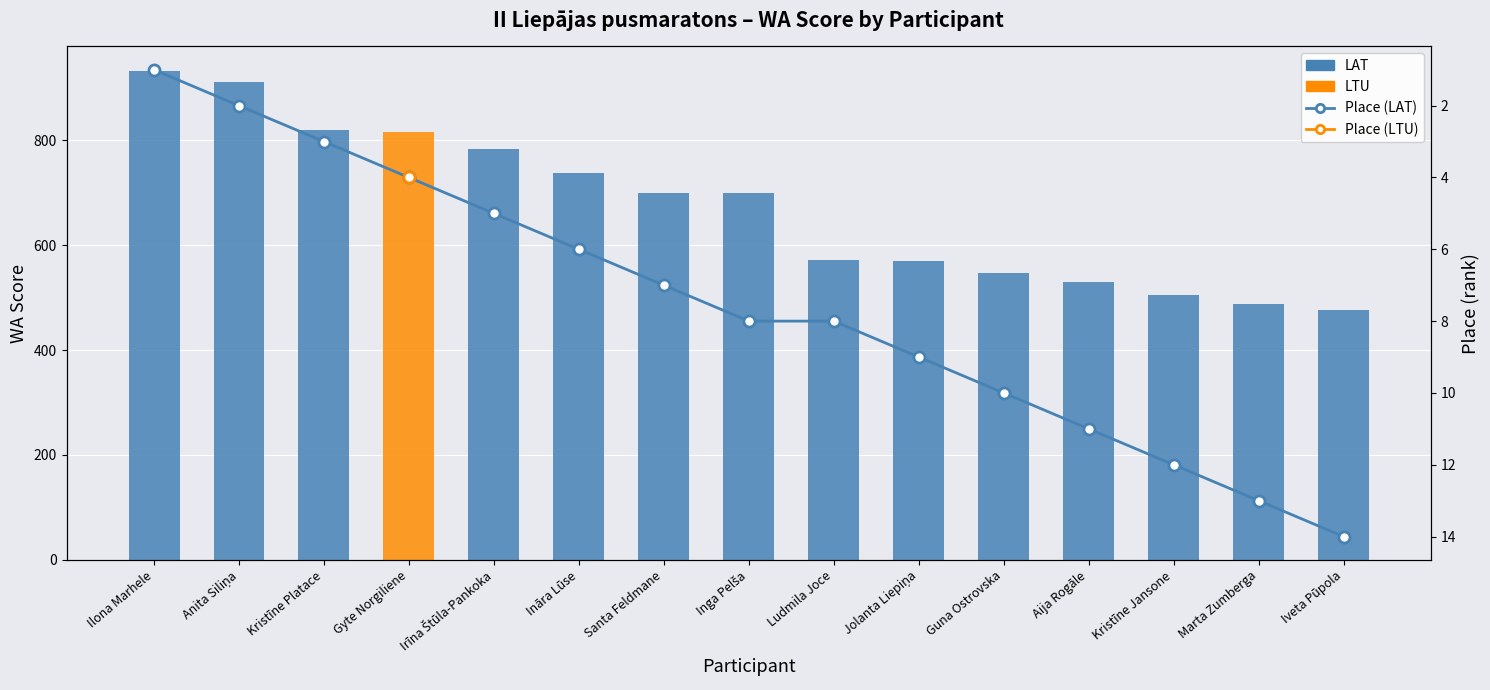

What is the approximate value of WA Score at Marta Zumberga, to the nearest 5?

485